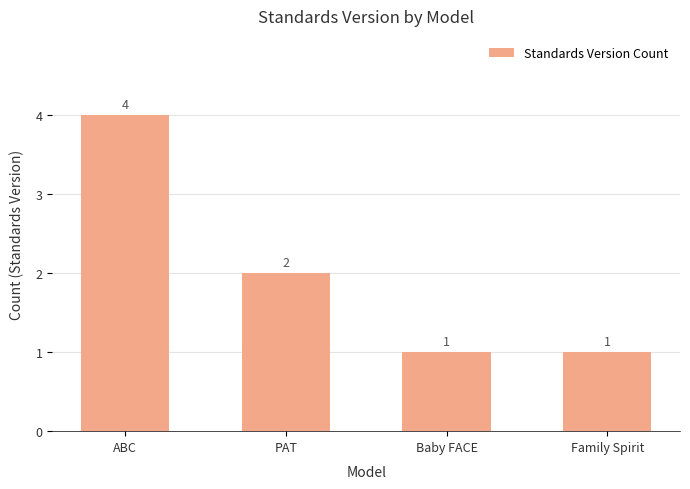

How many categories are shown in the chart?

4